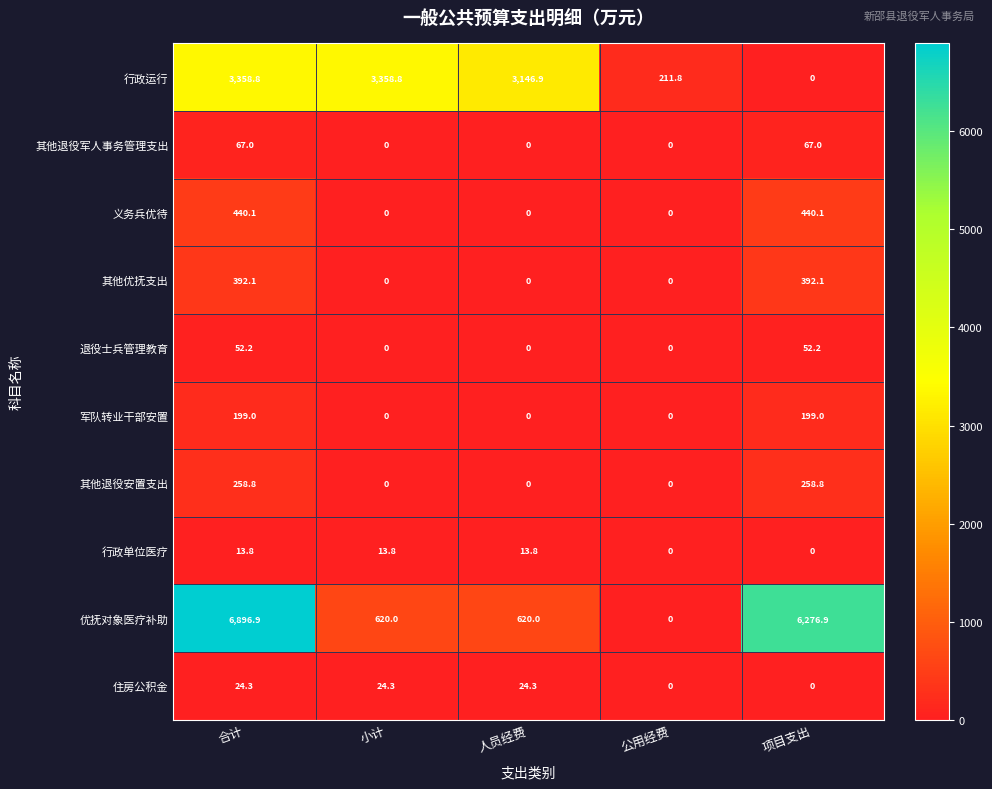

Rank the series at 合计 from lowest to highest value.

行政单位医疗, 住房公积金, 退役士兵管理教育, 其他退役军人事务管理支出, 军队转业干部安置, 其他退役安置支出, 其他优抚支出, 义务兵优待, 行政运行, 优抚对象医疗补助